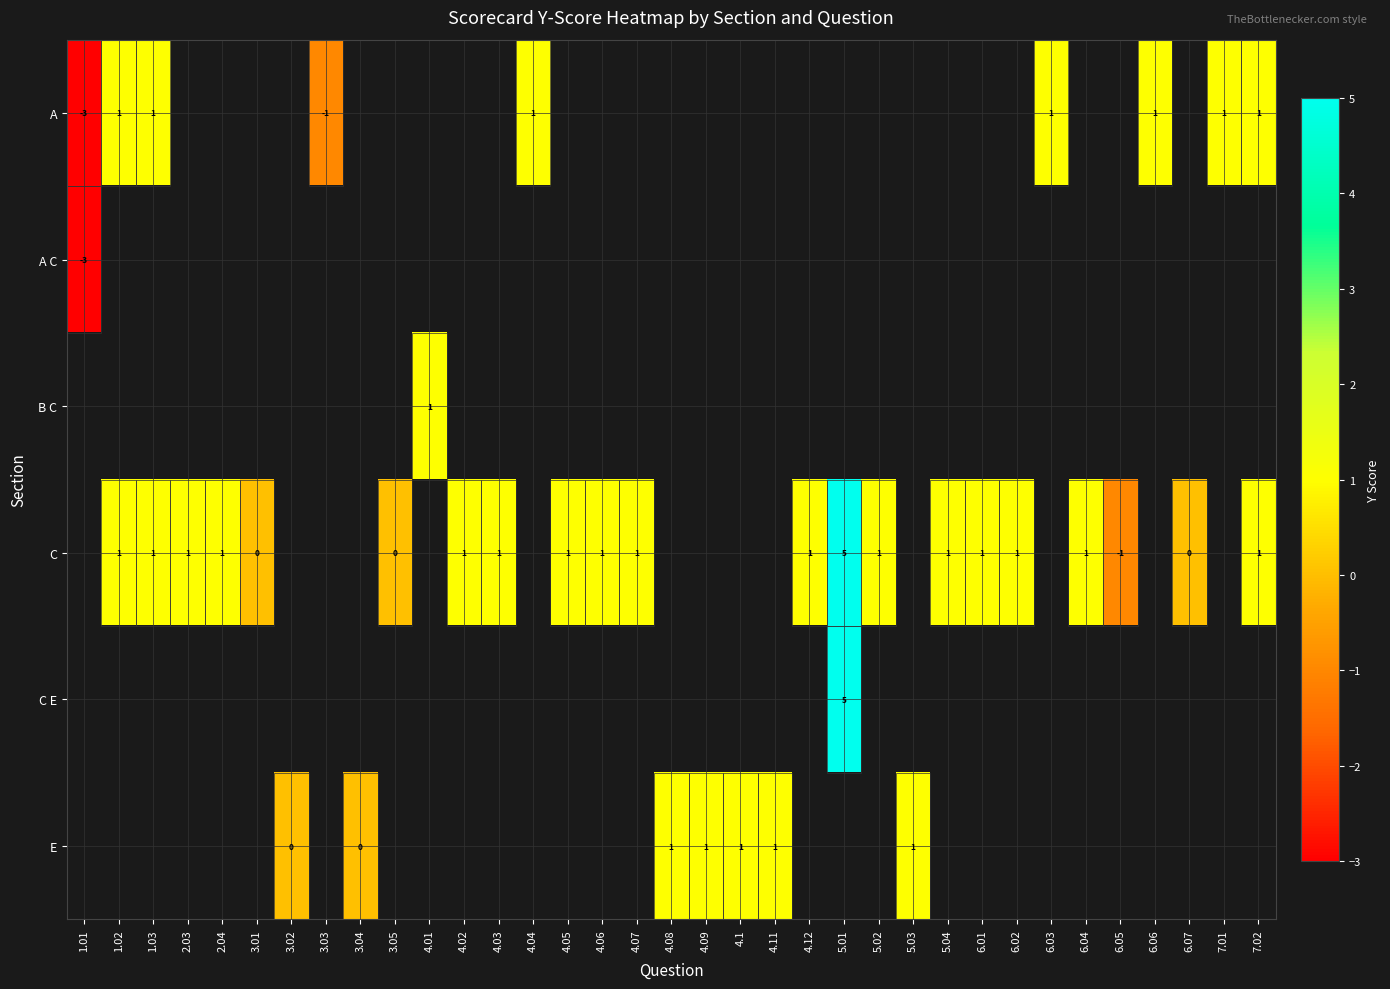

Which category has the lowest value across all series?

1.01